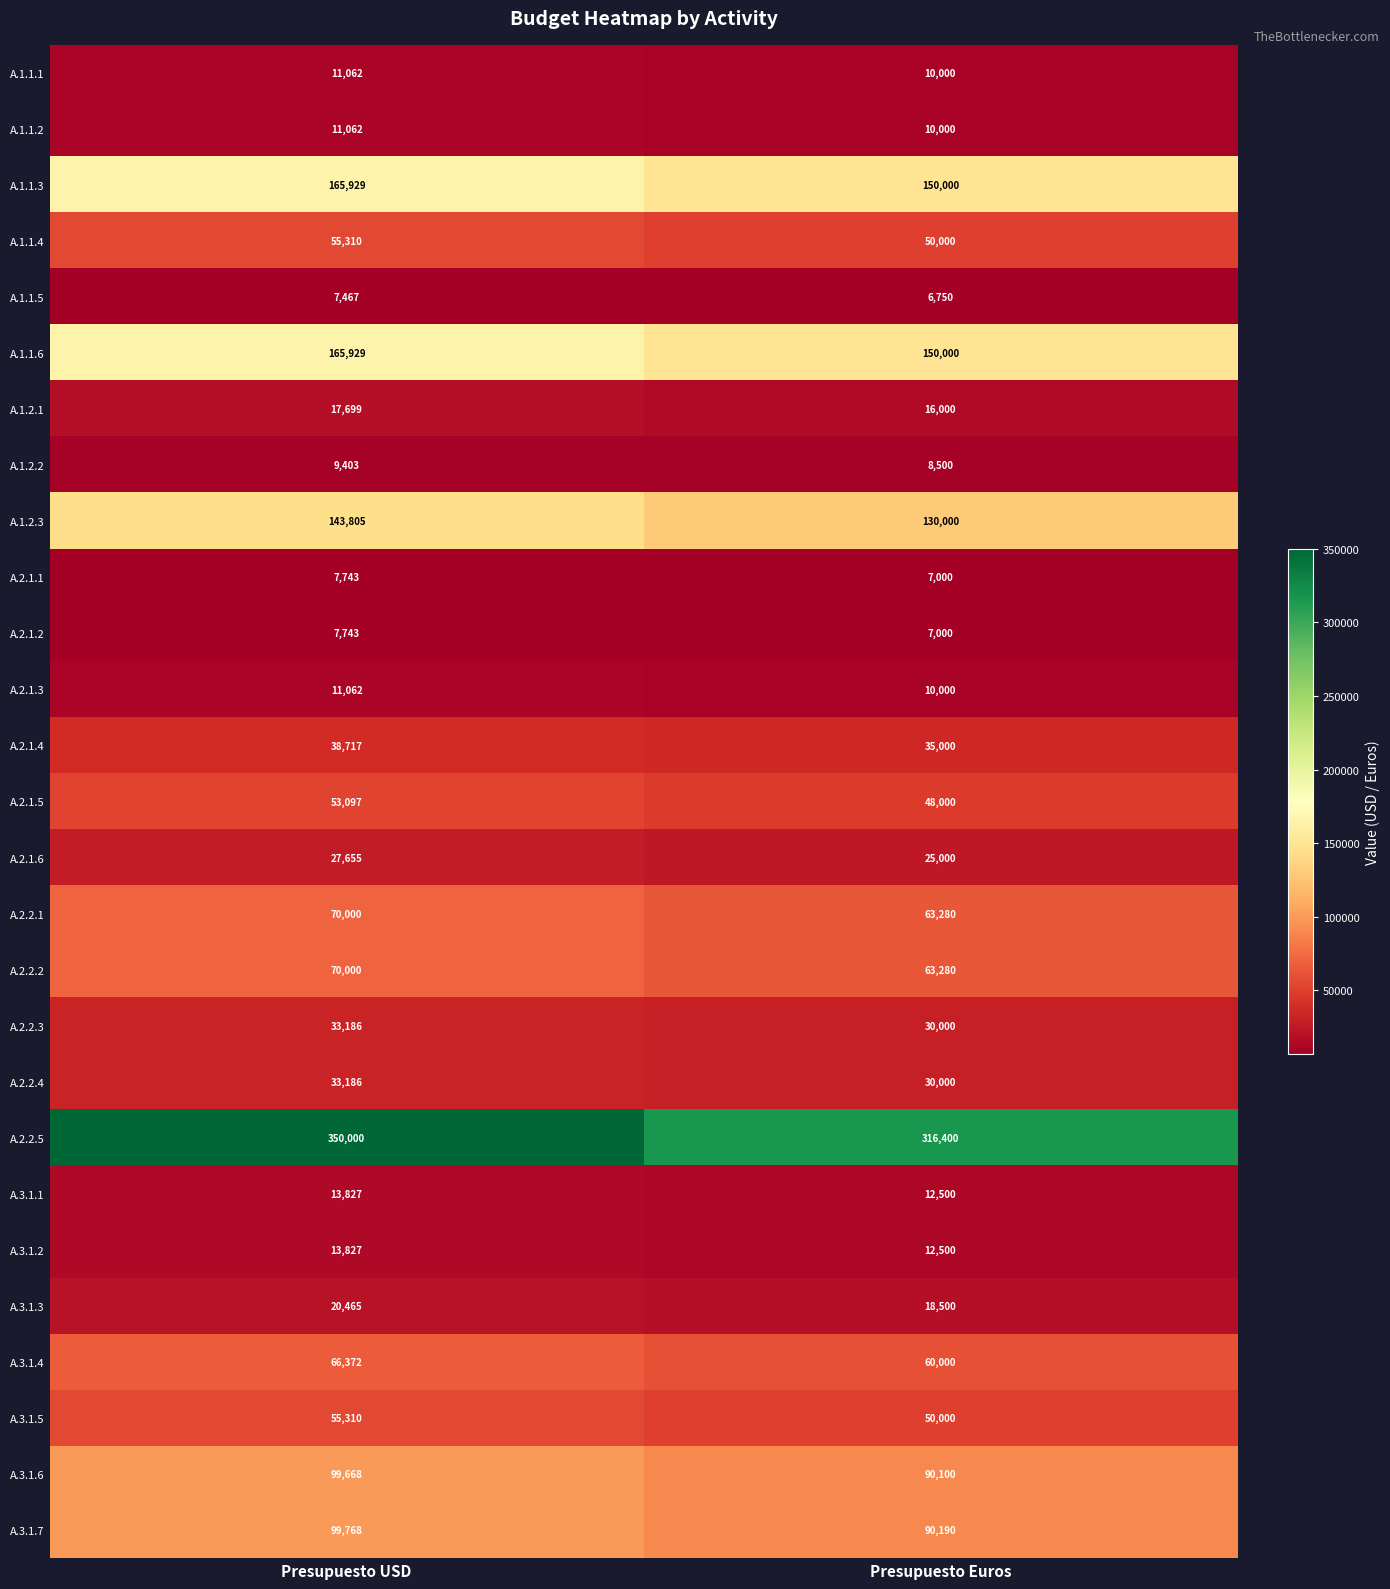

What is the sum of all A.2.2.2 values?

133280